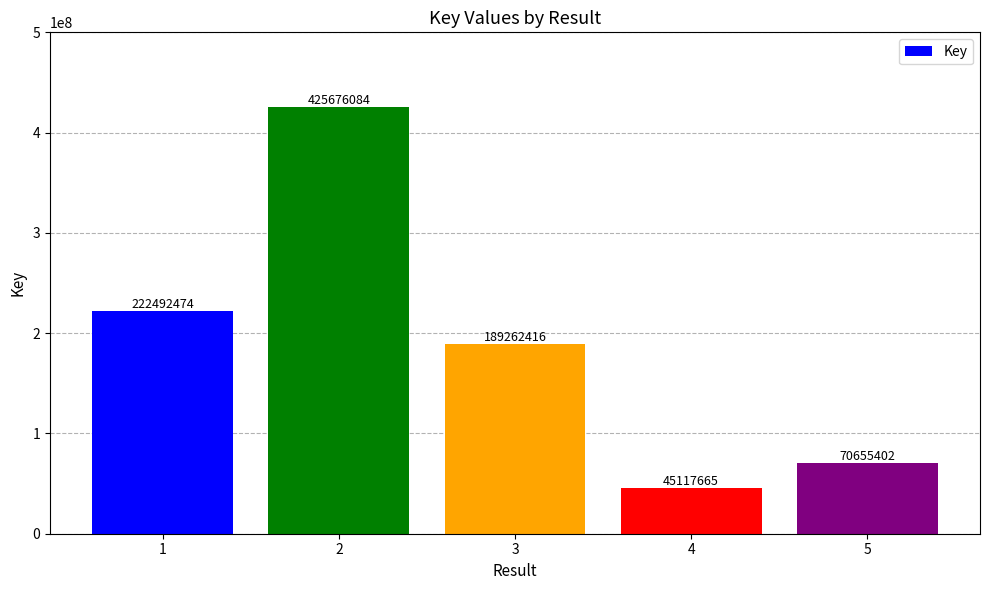

What is the minimum value shown in the chart?

45117665